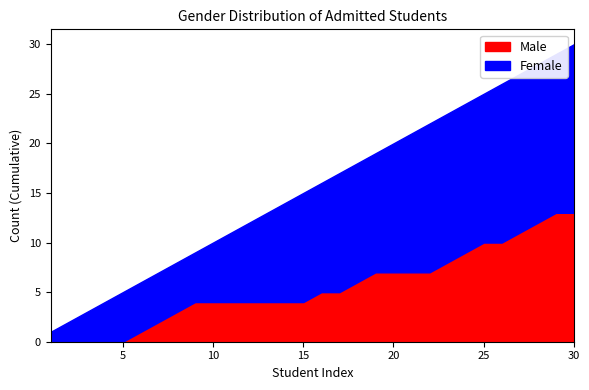

What is the highest value of the Male series?

13